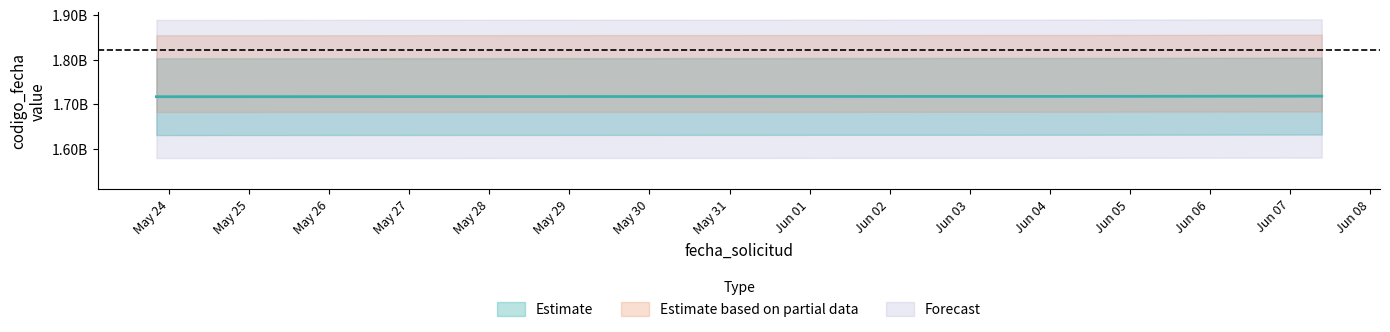

What is the difference between the values at 2024-06-04 11:27:04 and 2024-06-07 09:31:04?

703198